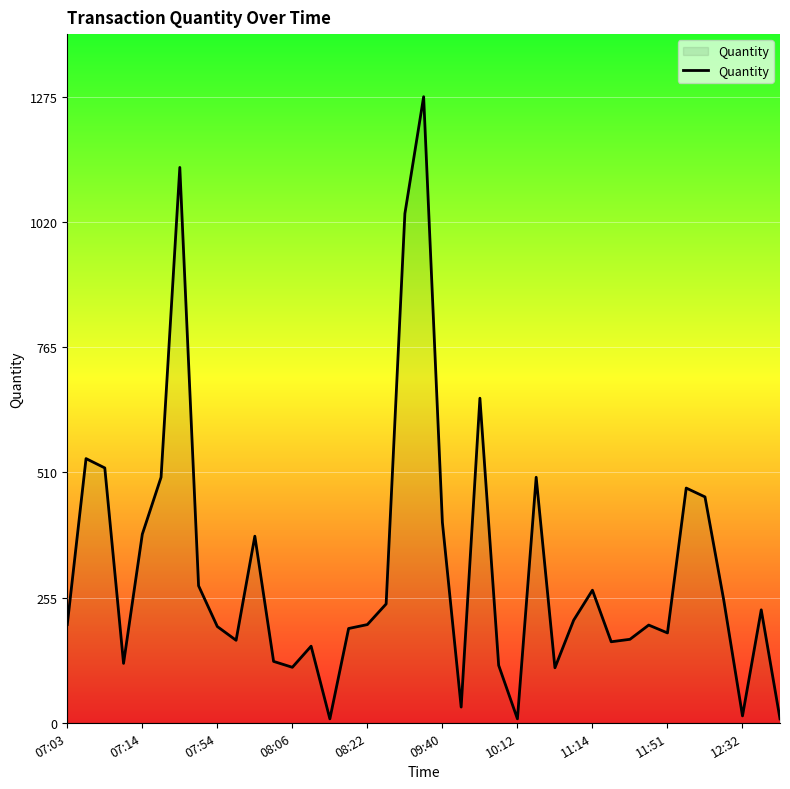

What is the maximum value shown in the chart?

1275